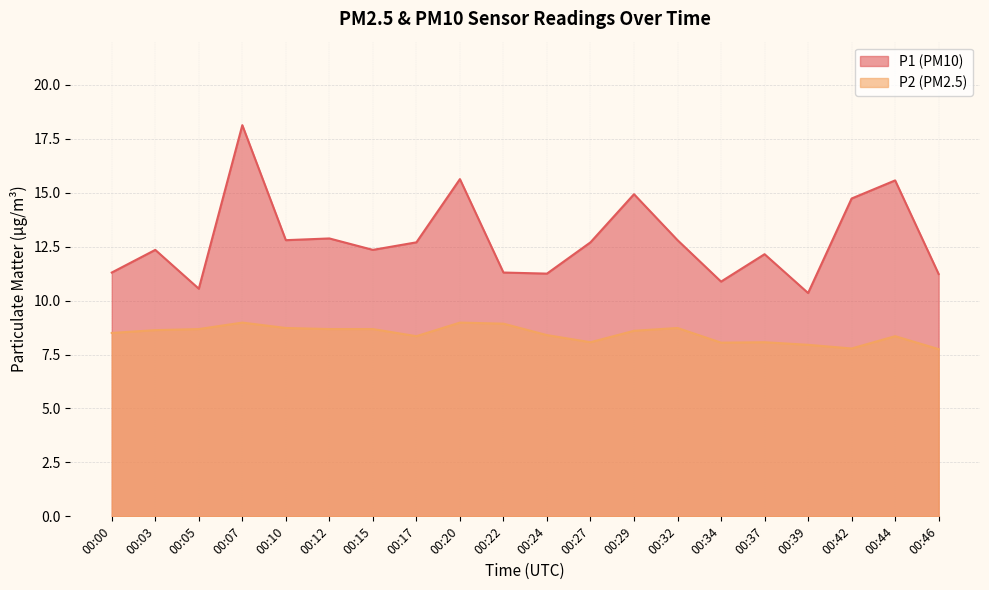

Which series has the largest total across all categories?

P1